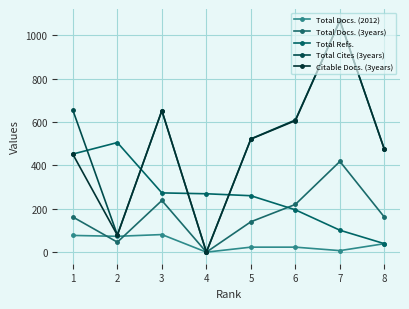

The value of Total Docs. (3years) at 4 is 246. True or false?

False